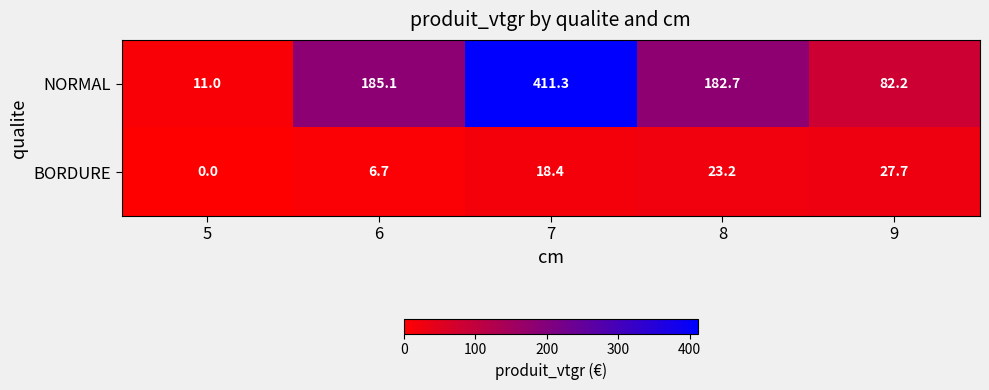

Which series has the widest spread of values?

NORMAL